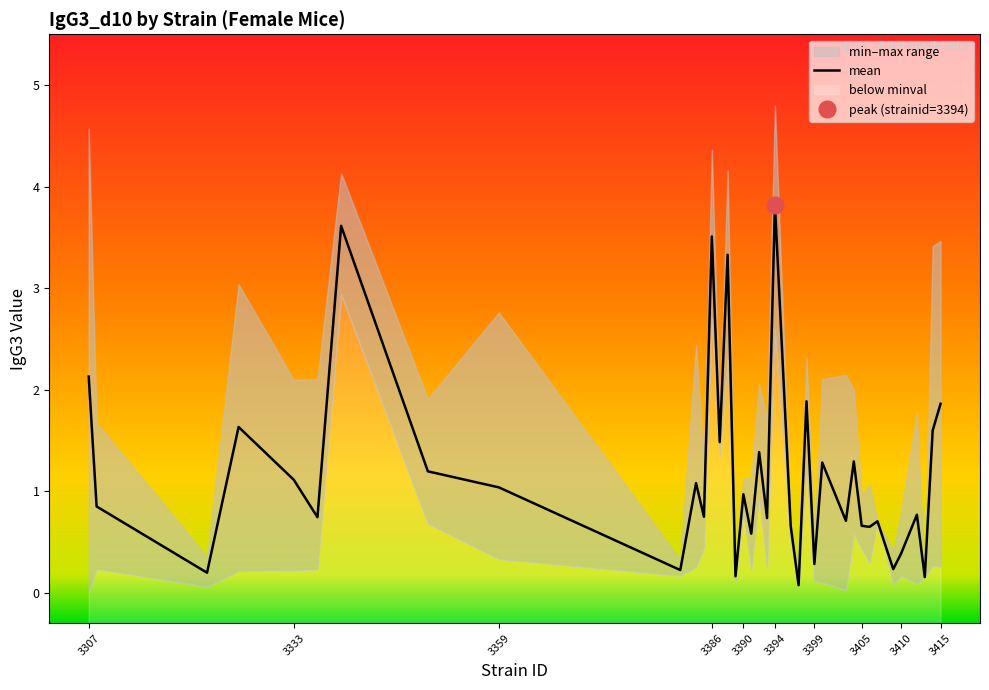

True or false: mean has a value of 1.8 at 3386.

False